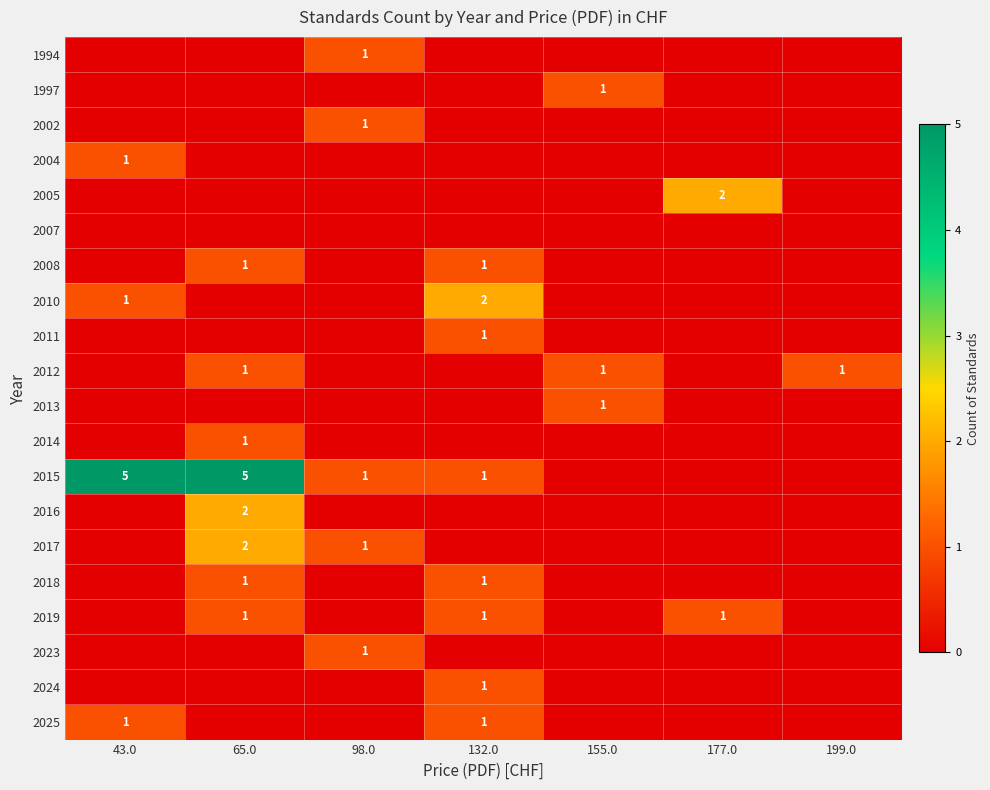

At which category is the sum across all series the highest?

65.0